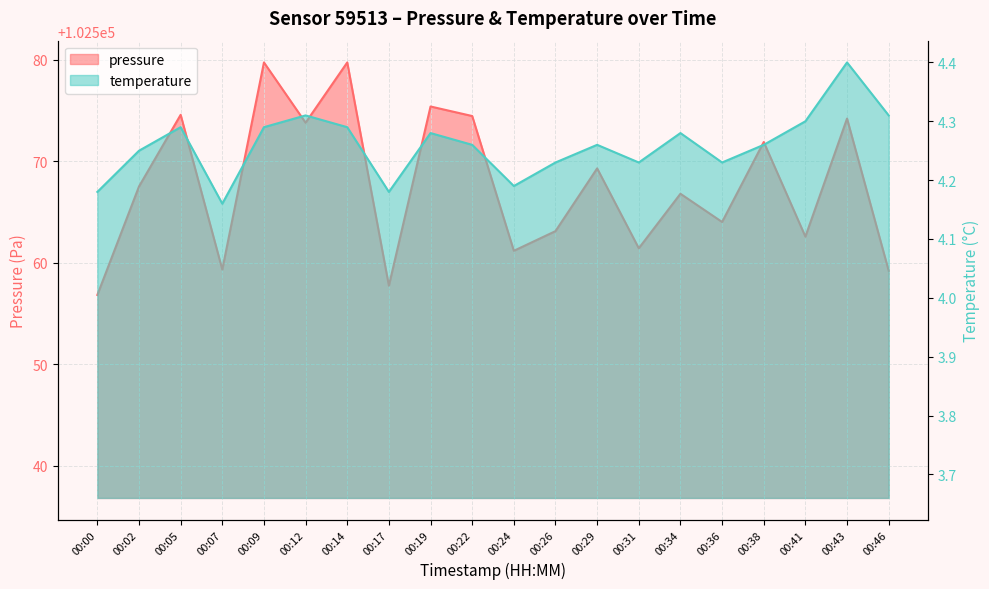

Reading right to left, list all the values displayed in this chart.

pressure: 00:46=102559.2	00:43=102574.2	00:41=102562.6	00:38=102571.9	00:36=102564.0	00:34=102566.8	00:31=102561.4	00:29=102569.3	00:26=102563.1	00:24=102561.2	00:22=102574.5	00:19=102575.4	00:17=102557.8	00:14=102579.8	00:12=102573.8	00:09=102579.8	00:07=102559.3	00:05=102574.6	00:02=102567.5	00:00=102556.8
temperature: 00:46=4.3	00:43=4.4	00:41=4.3	00:38=4.3	00:36=4.2	00:34=4.3	00:31=4.2	00:29=4.3	00:26=4.2	00:24=4.2	00:22=4.3	00:19=4.3	00:17=4.2	00:14=4.3	00:12=4.3	00:09=4.3	00:07=4.2	00:05=4.3	00:02=4.2	00:00=4.2